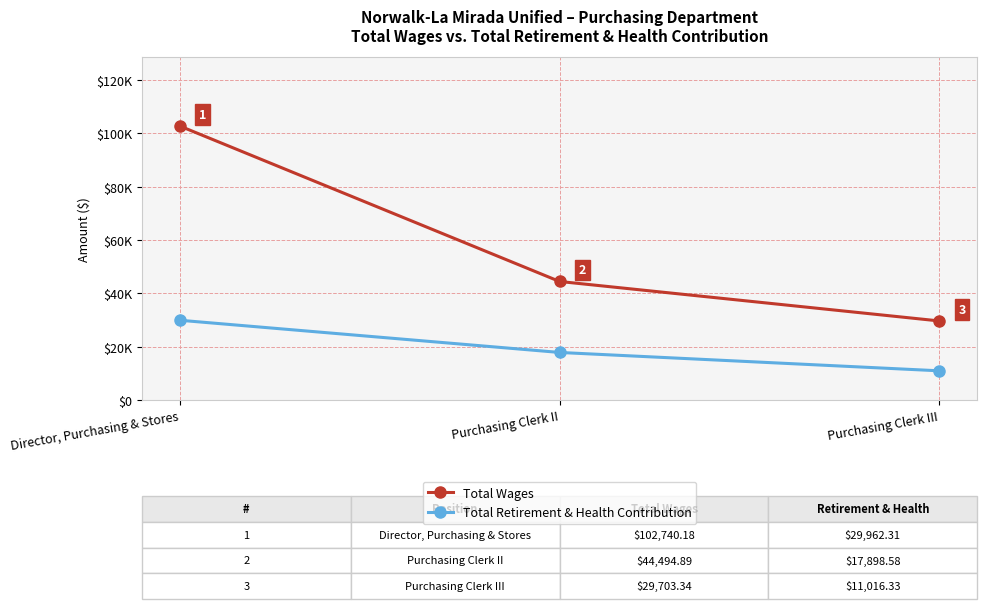

Does the chart have visible grid lines?

Yes